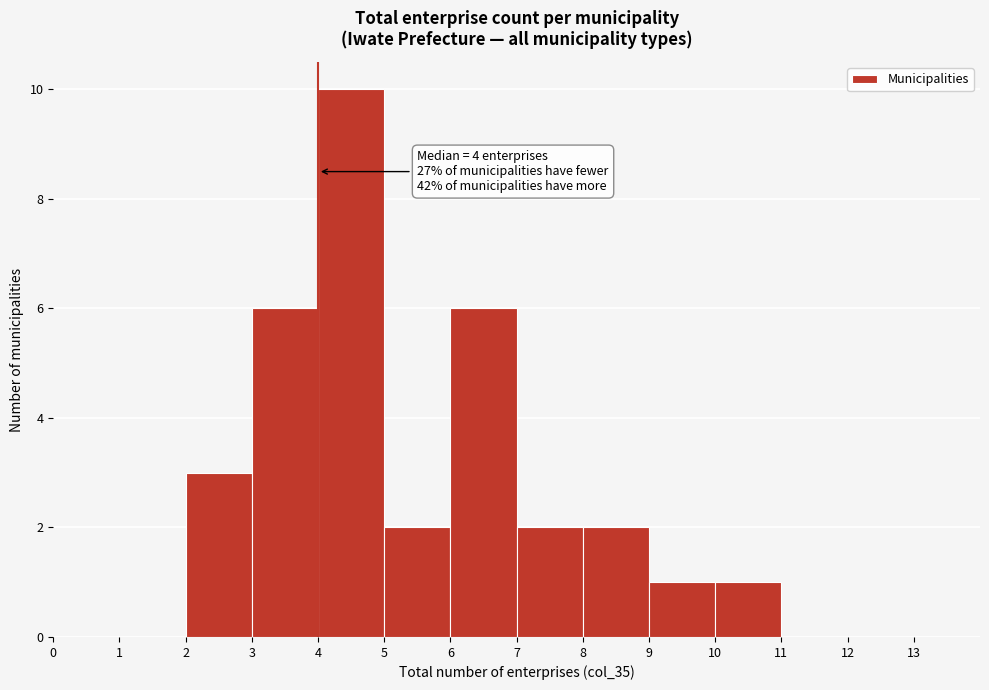

Over which range of the x-axis is the bar tallest?

4 to 5